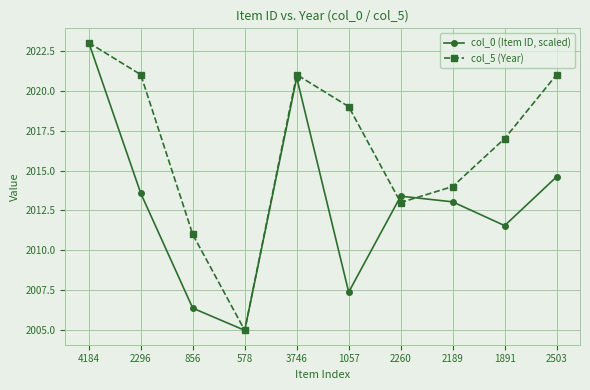

Count the number of data series in this chart.

2